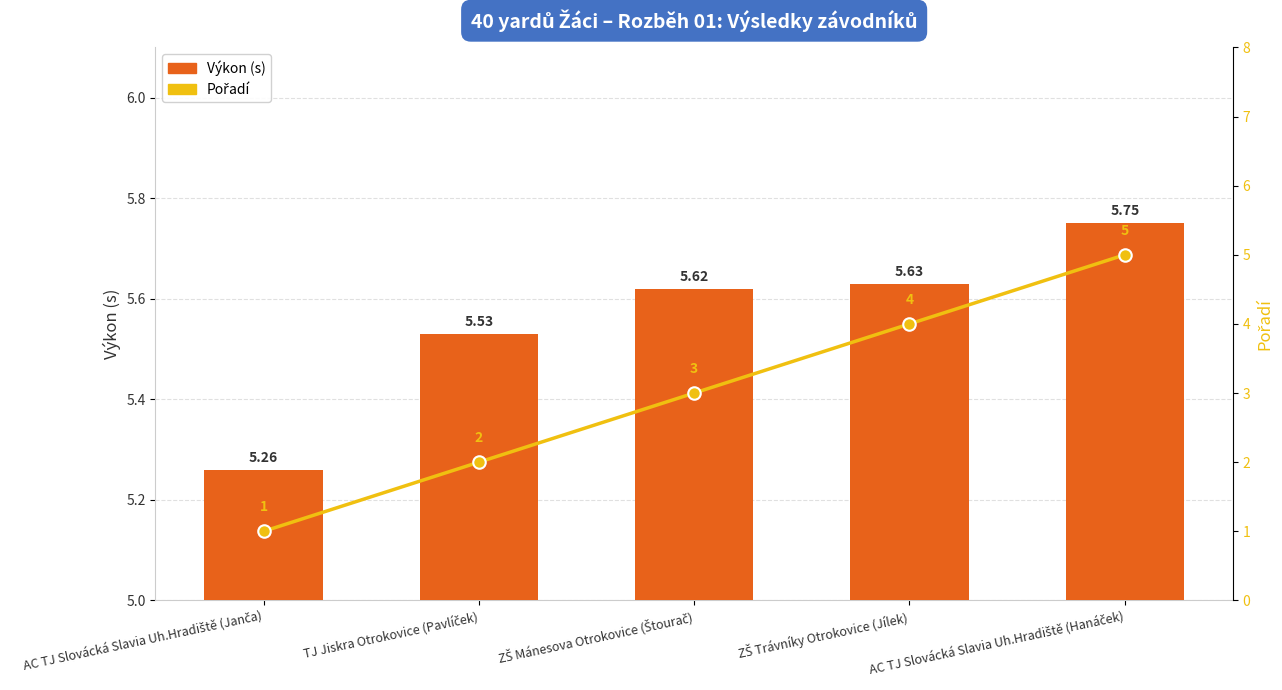

Are the bars grouped side by side (vs. stacked)?

Yes